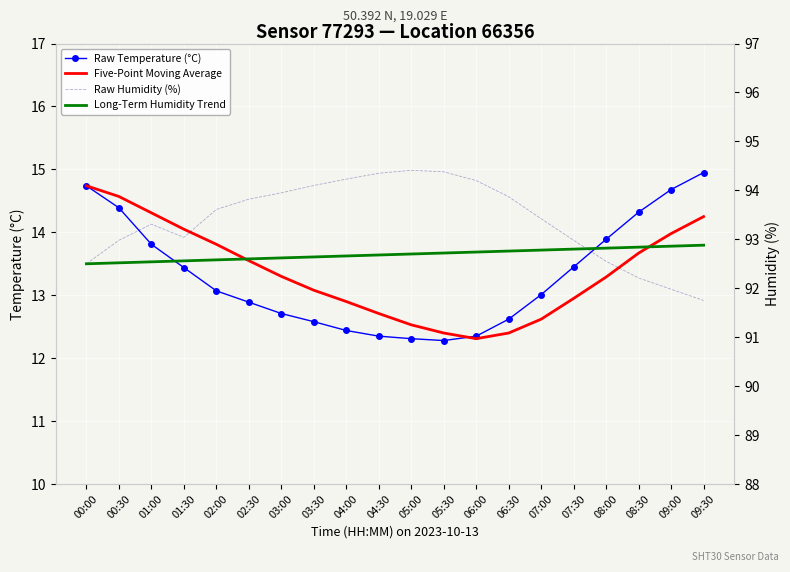

Where is the first local maximum for Raw Humidity (%)?

01:00